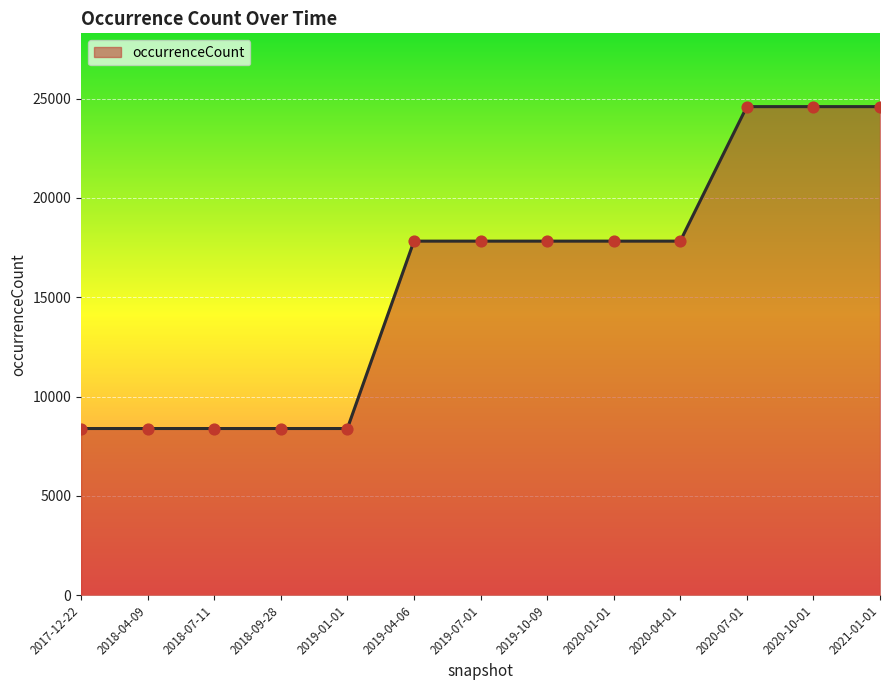

What is the ratio of the value at 2020-10-01 to the value at 2020-01-01?

1.4